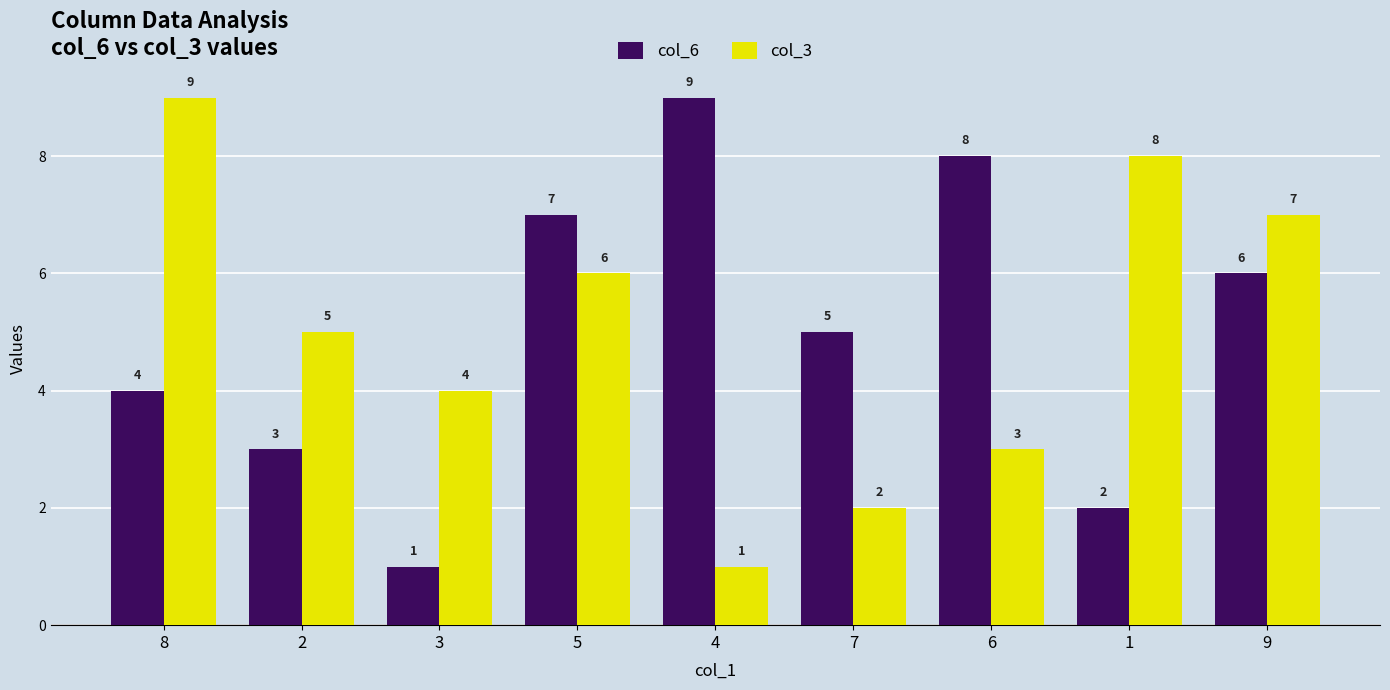

What is the difference between the maximum and minimum values in the col_3 series?

8